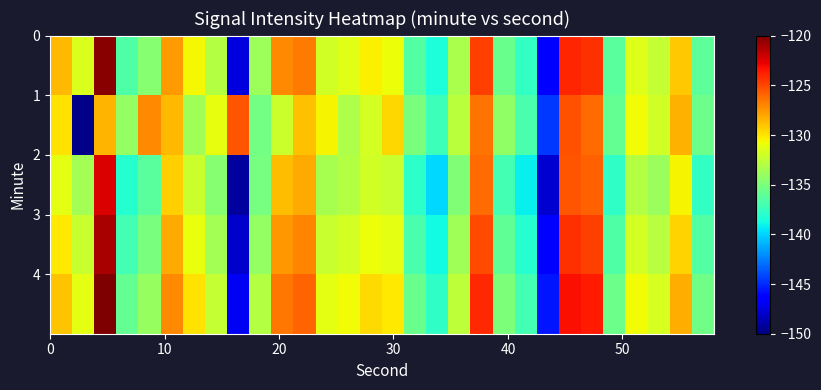

What is the minimum value shown in the chart?

-149.7